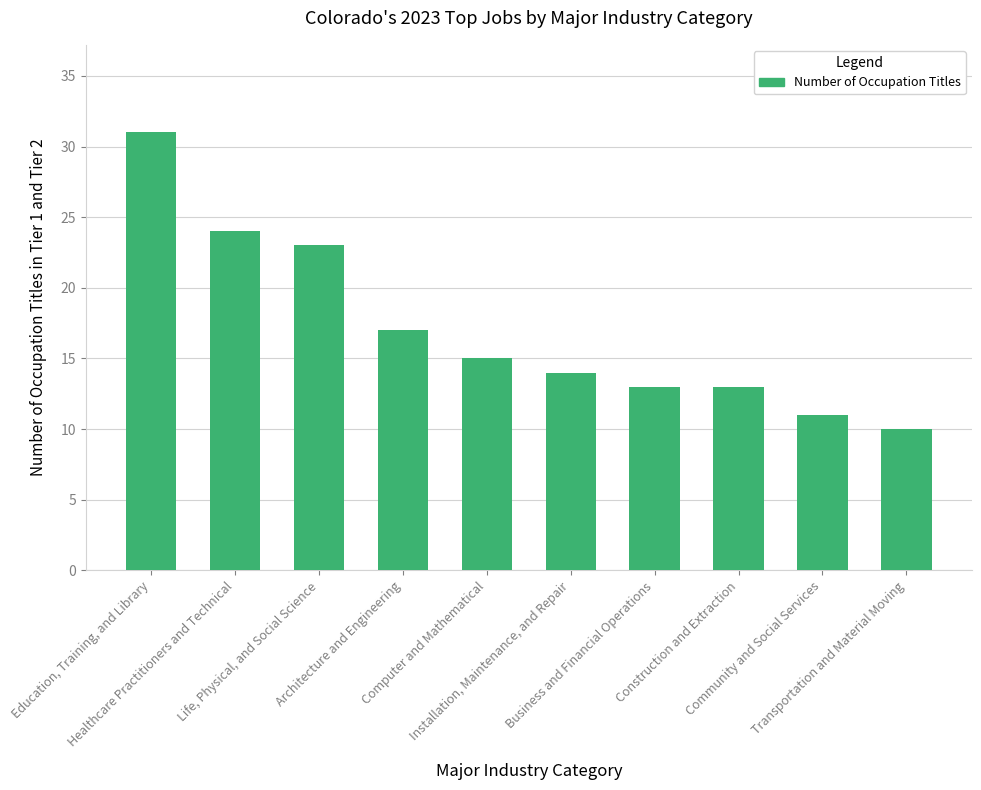

What is the sum of all values?

171